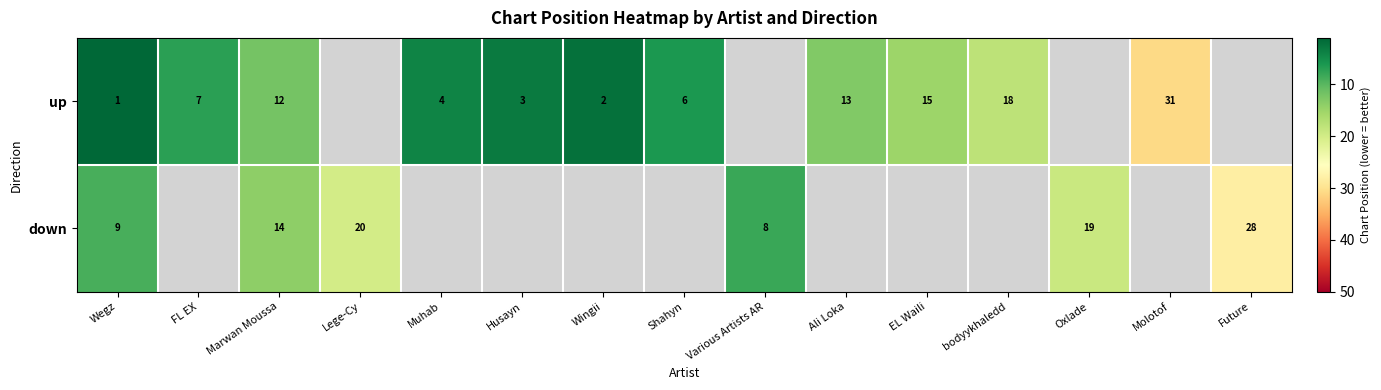

Is the value of down at Various Artists AR greater than the value of up at Molotof?

No